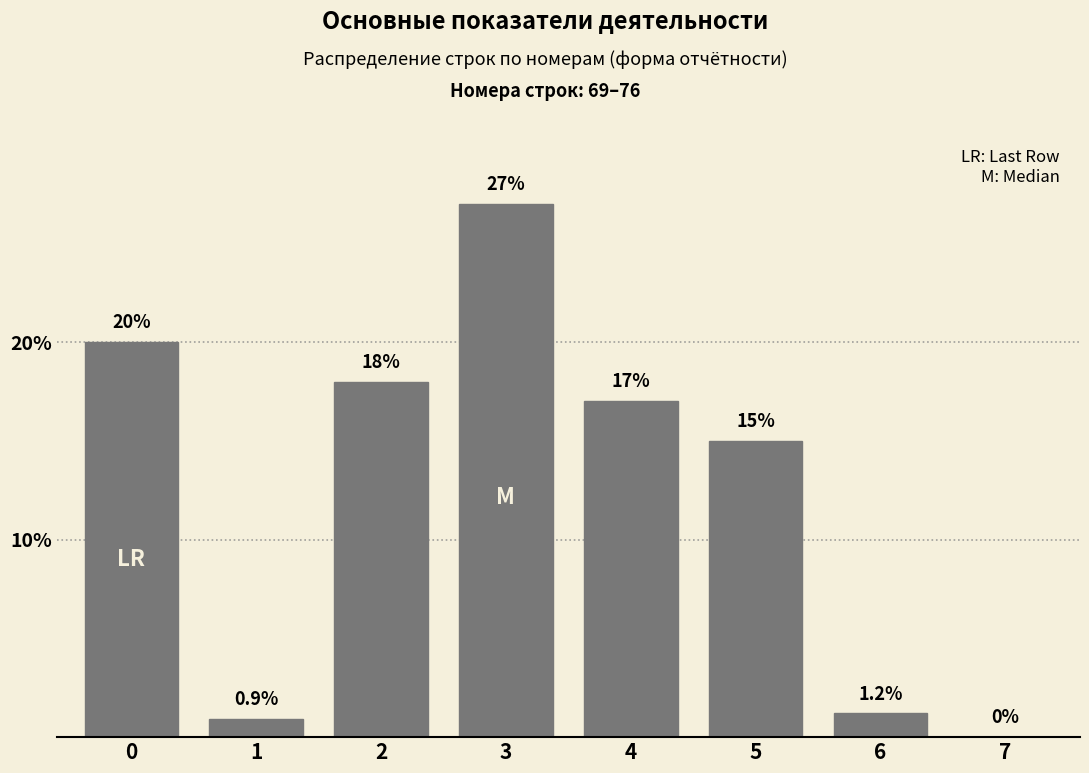

Reading right to left, list all the values displayed in this chart.

7=0.0	6=1.2	5=15.0	4=17.0	3=27.0	2=18.0	1=0.9	0=20.0